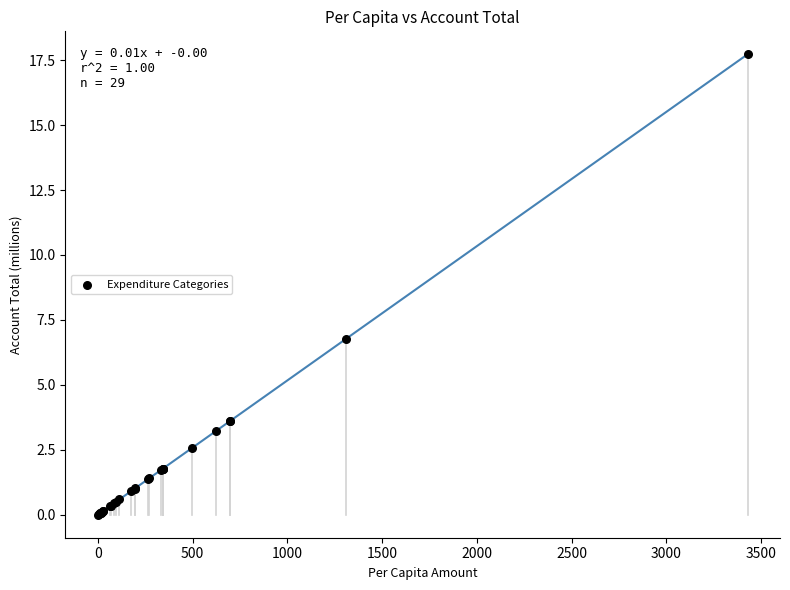

What Y value in the scatter plot is closest to 8?

6.8